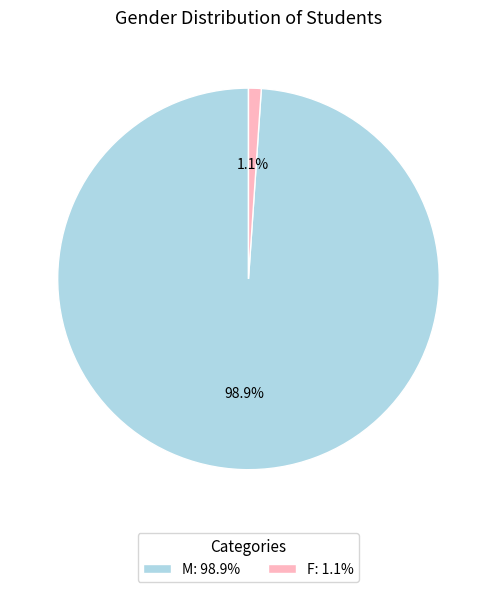

Does M account for over 50% of the chart?

Yes